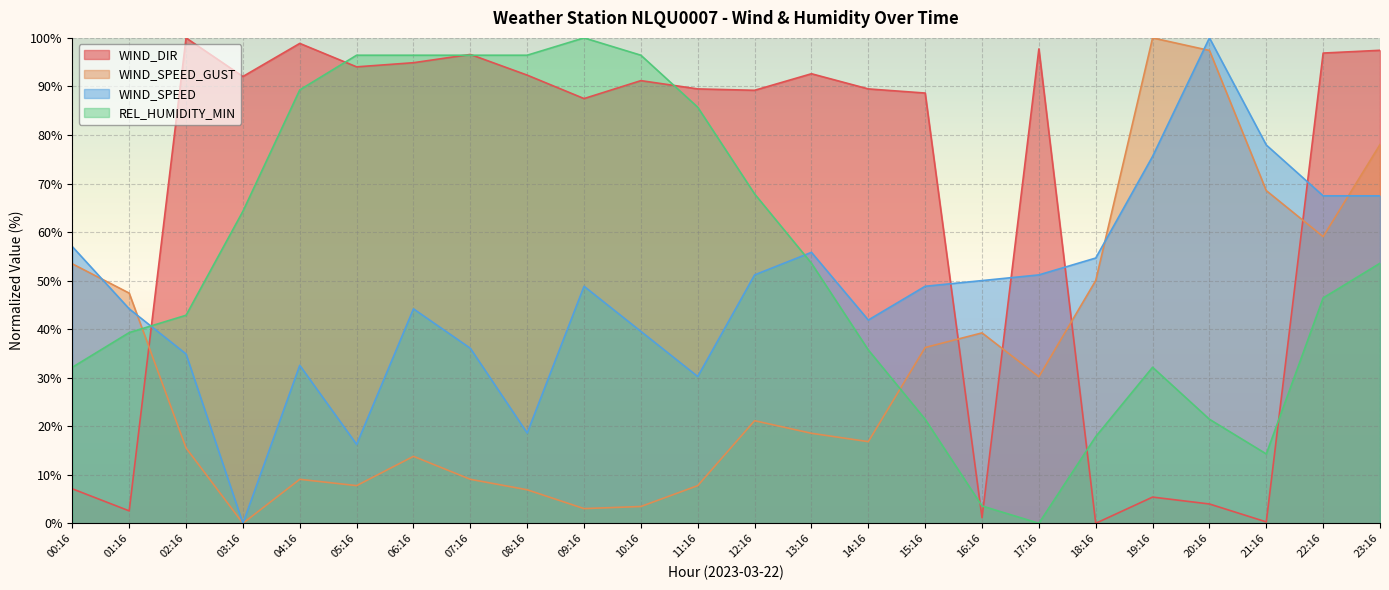

How many data points in WIND_DIR are less than 91?

12